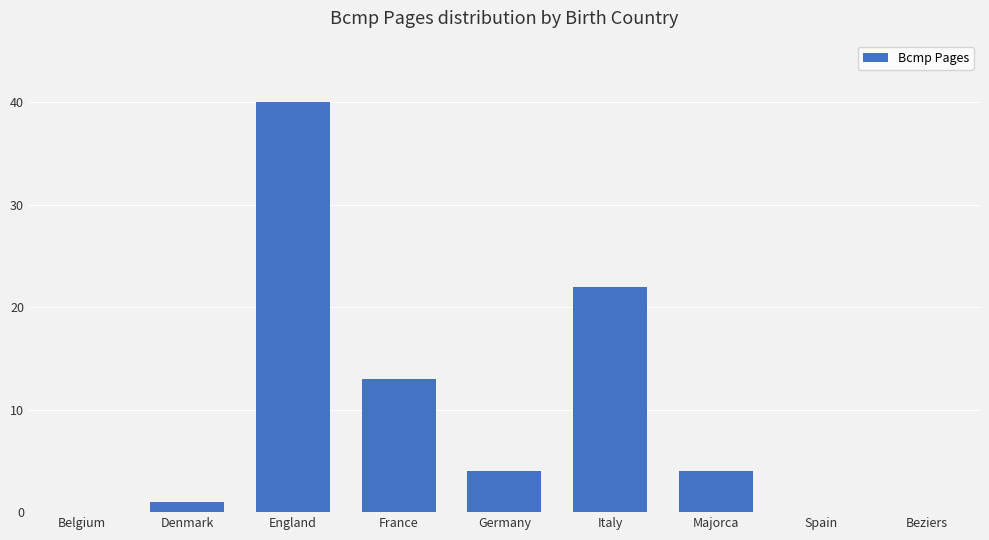

The chart shows a value of 0 at Beziers. True or false?

True